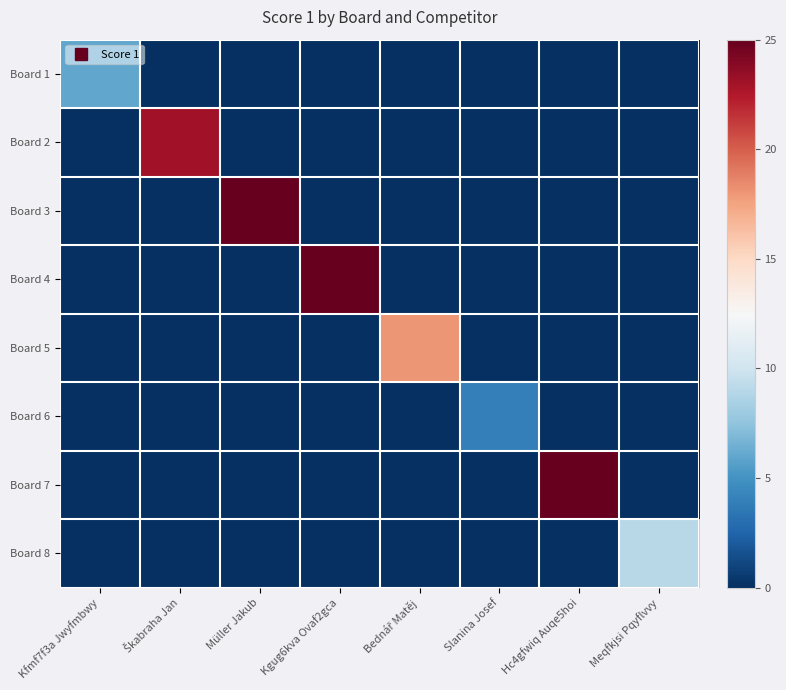

Reading left to right, what are all the values shown in this chart?

Board 1: Kfmf7f3a Jwyfmbwy=6	Škabraha Jan=0	Müller Jakub=0	Kgug6kva Ovaf2gca=0	Bednář Matěj=0	Slanina Josef=0	Hc4gfwiq Auqe5hoi=0	Meqfkjsi Pqyflvvy=0
Board 2: Kfmf7f3a Jwyfmbwy=0	Škabraha Jan=23	Müller Jakub=0	Kgug6kva Ovaf2gca=0	Bednář Matěj=0	Slanina Josef=0	Hc4gfwiq Auqe5hoi=0	Meqfkjsi Pqyflvvy=0
Board 3: Kfmf7f3a Jwyfmbwy=0	Škabraha Jan=0	Müller Jakub=25	Kgug6kva Ovaf2gca=0	Bednář Matěj=0	Slanina Josef=0	Hc4gfwiq Auqe5hoi=0	Meqfkjsi Pqyflvvy=0
Board 4: Kfmf7f3a Jwyfmbwy=0	Škabraha Jan=0	Müller Jakub=0	Kgug6kva Ovaf2gca=25	Bednář Matěj=0	Slanina Josef=0	Hc4gfwiq Auqe5hoi=0	Meqfkjsi Pqyflvvy=0
Board 5: Kfmf7f3a Jwyfmbwy=0	Škabraha Jan=0	Müller Jakub=0	Kgug6kva Ovaf2gca=0	Bednář Matěj=18	Slanina Josef=0	Hc4gfwiq Auqe5hoi=0	Meqfkjsi Pqyflvvy=0
Board 6: Kfmf7f3a Jwyfmbwy=0	Škabraha Jan=0	Müller Jakub=0	Kgug6kva Ovaf2gca=0	Bednář Matěj=0	Slanina Josef=4	Hc4gfwiq Auqe5hoi=0	Meqfkjsi Pqyflvvy=0
Board 7: Kfmf7f3a Jwyfmbwy=0	Škabraha Jan=0	Müller Jakub=0	Kgug6kva Ovaf2gca=0	Bednář Matěj=0	Slanina Josef=0	Hc4gfwiq Auqe5hoi=25	Meqfkjsi Pqyflvvy=0
Board 8: Kfmf7f3a Jwyfmbwy=0	Škabraha Jan=0	Müller Jakub=0	Kgug6kva Ovaf2gca=0	Bednář Matěj=0	Slanina Josef=0	Hc4gfwiq Auqe5hoi=0	Meqfkjsi Pqyflvvy=9